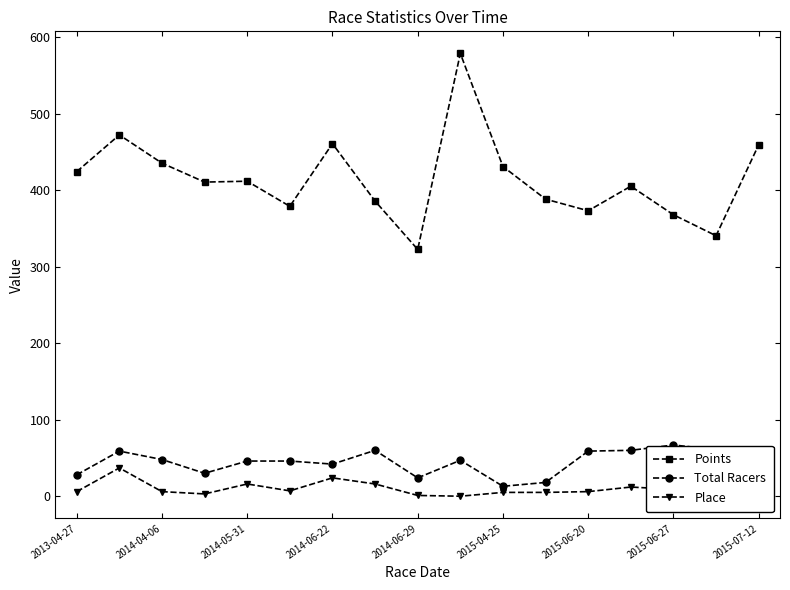

True or false: Points and Total Racers cross at least once.

False